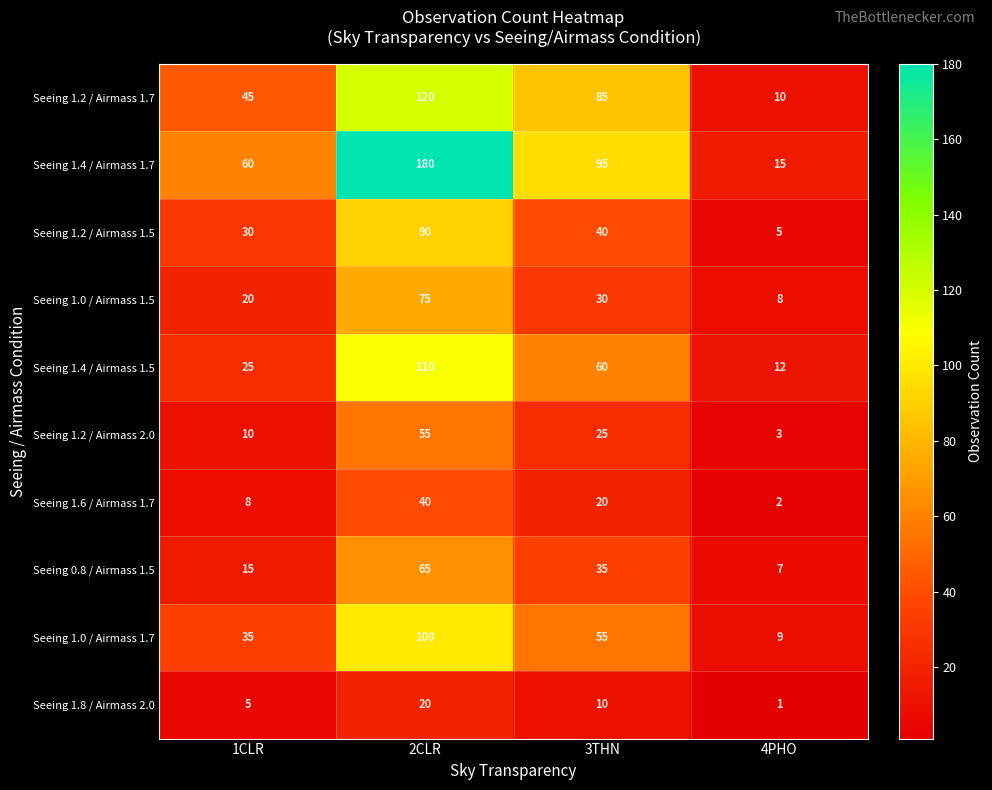

What is the difference between the Seeing 1.0 / Airmass 1.5 values at 1CLR and 2CLR?

55